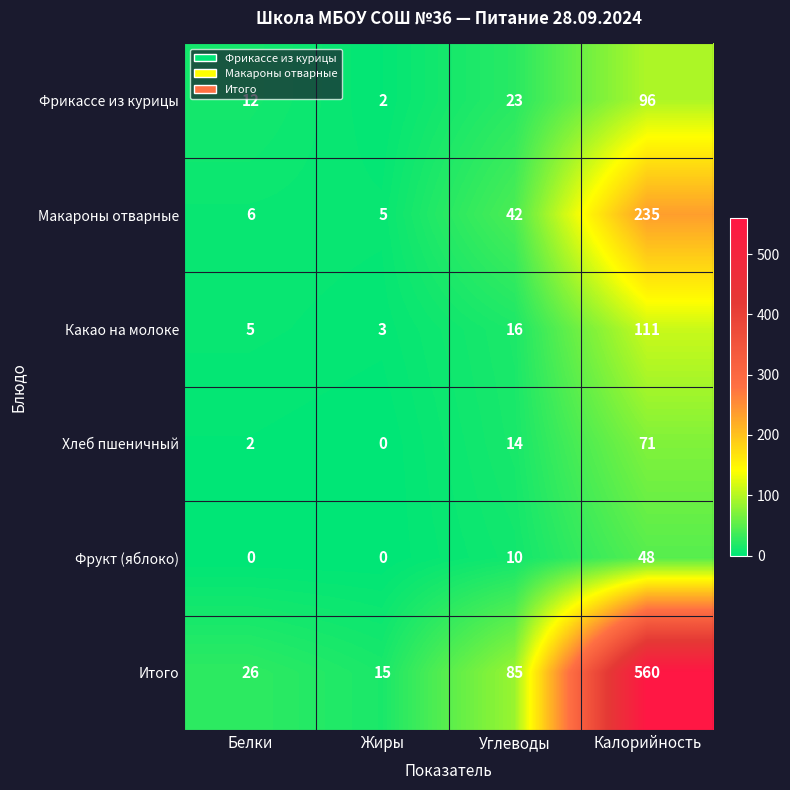

Reading right to left, extract all data points from this chart.

Фрикассе из курицы: 96	23	2	12
Макароны отварные: 235	42	5	6
Какао на молоке: 111	16	3	5
Хлеб пшеничный: 71	14	0	2
Фрукт (яблоко): 48	10	0	0
Итого: 560	85	15	26